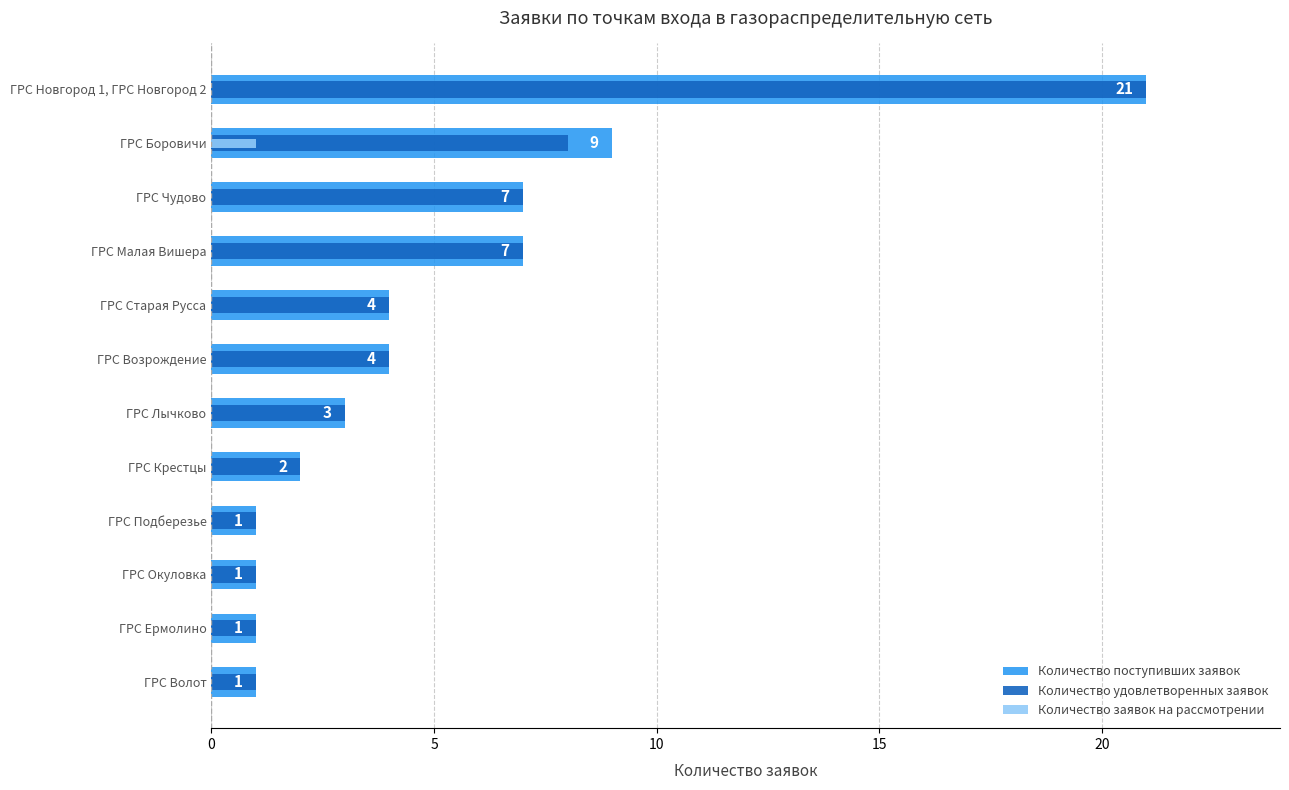

What are all the series names shown in the legend?

Количество поступивших заявок, Количество удовлетворенных заявок, Количество заявок на рассмотрении